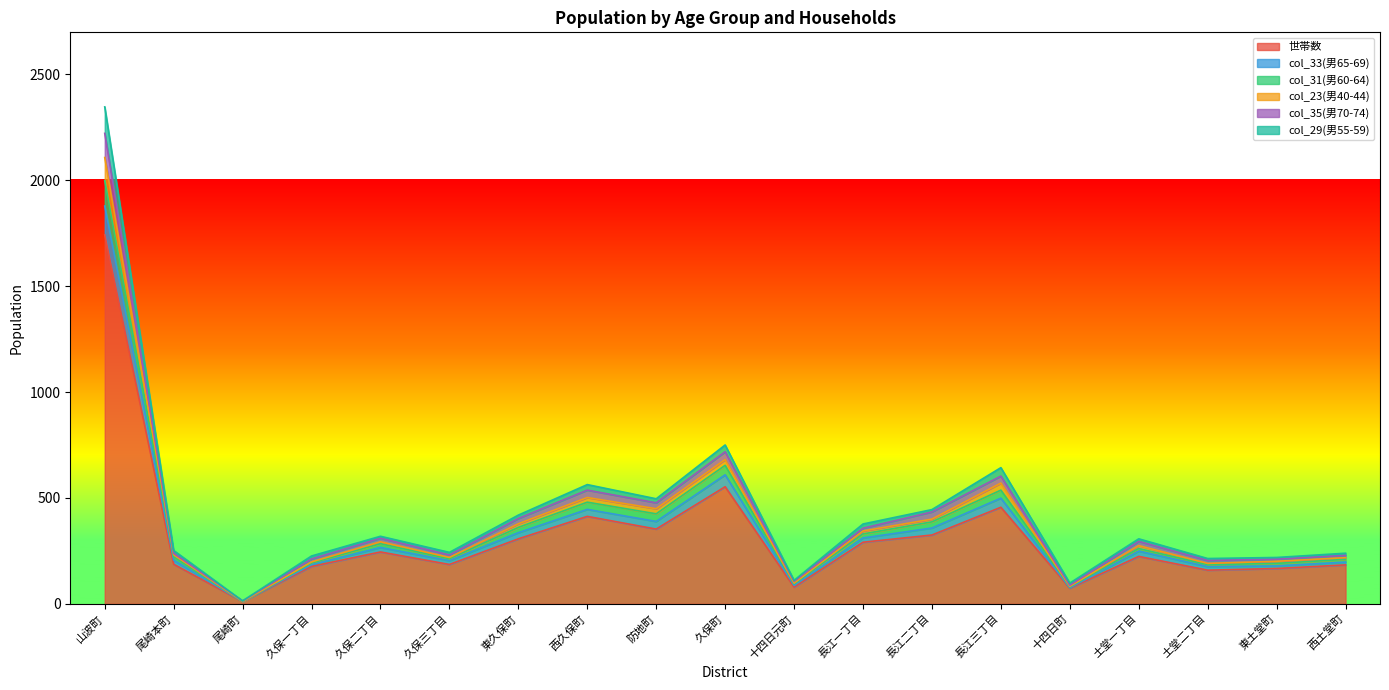

At which label does col_29(男55-59) first exceed 249?

山波町